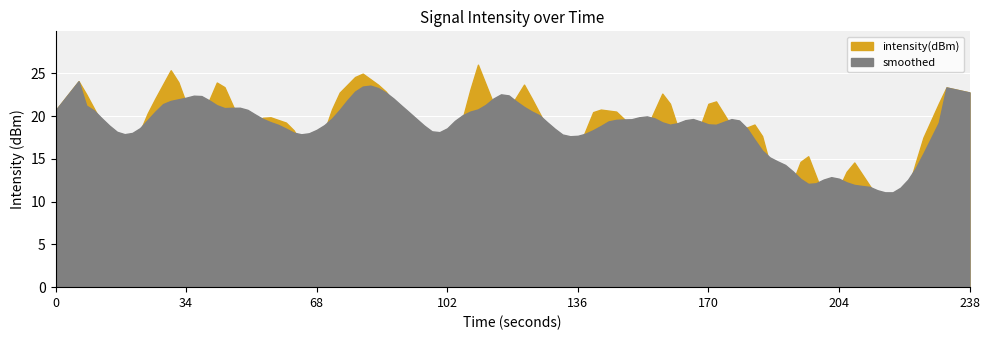

The chart shows a value of -197.3 at 7. True or false?

False